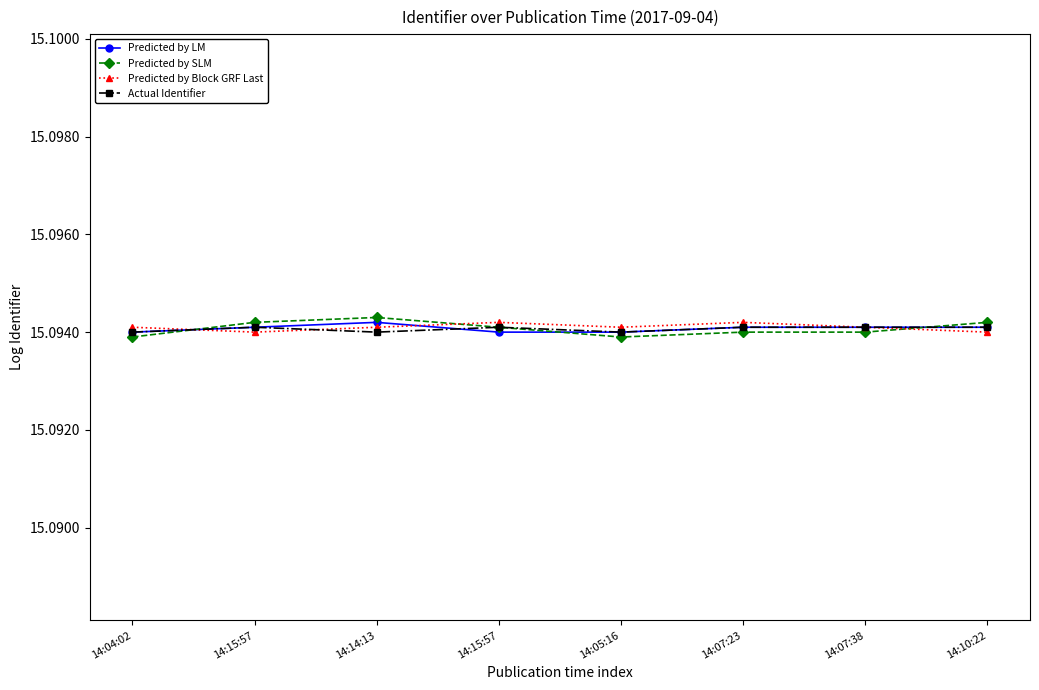

How many Actual Identifier values are between 15 and 16?

8